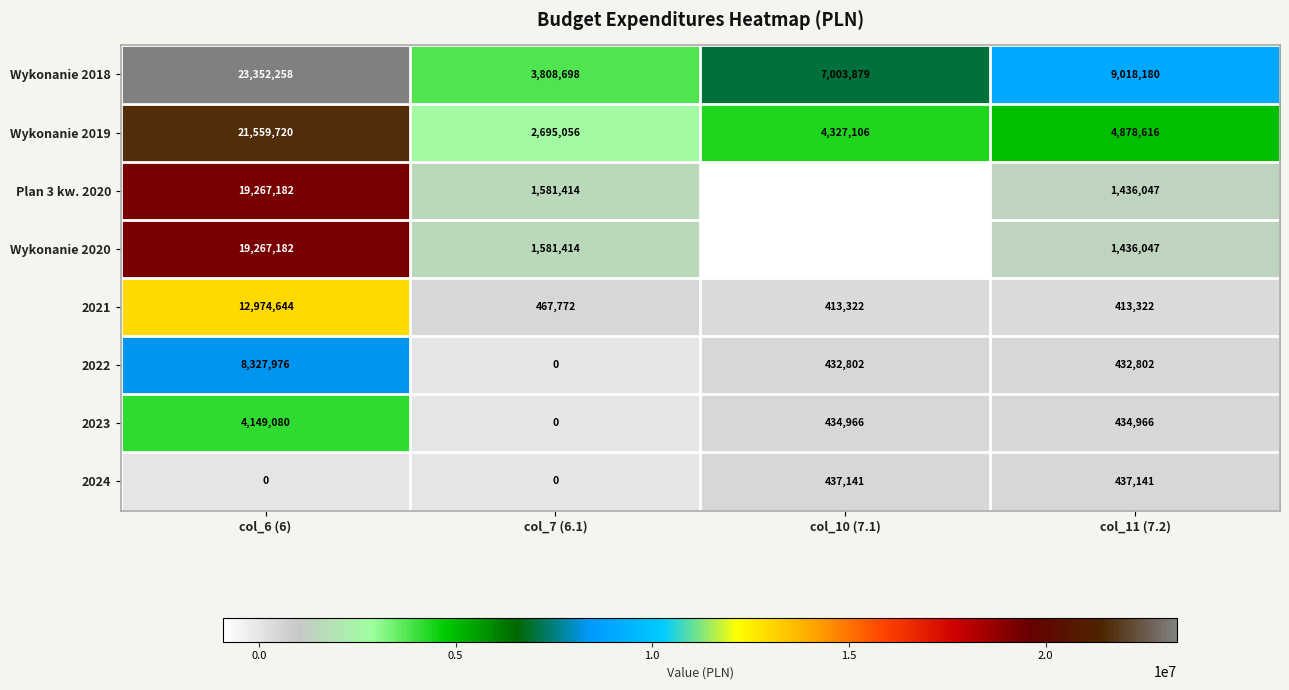

What is the highest value of the 2022 series?

8327976